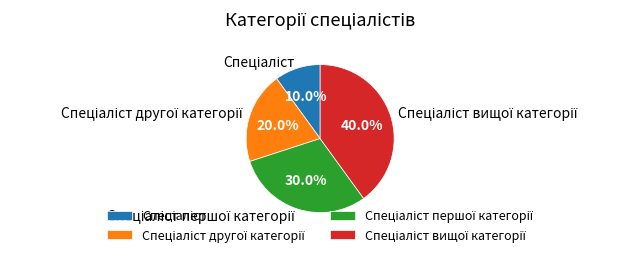

Is there a majority slice in this chart?

No